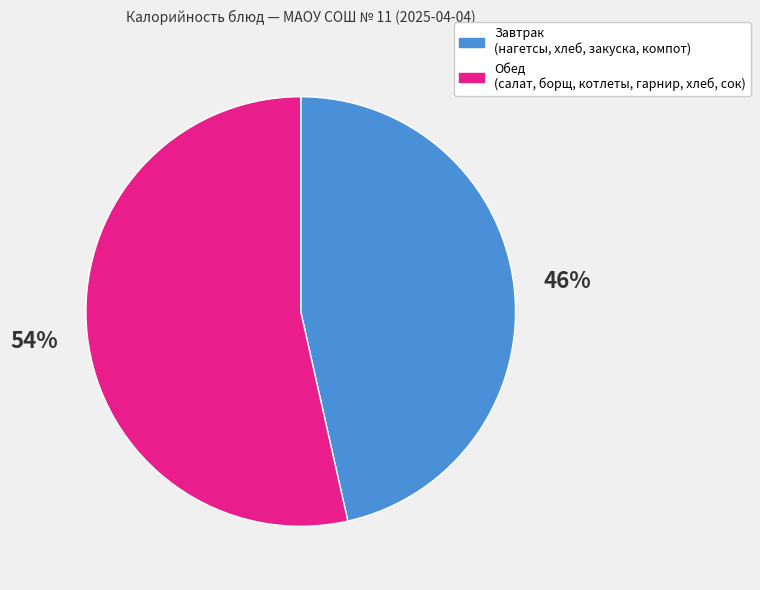

To the nearest percent, what is the combined percentage of Завтрак (нагетсы, хлеб, закуска, компот) and Обед (салат, борщ, котлеты, гарнир, хлеб, сок)?

100%